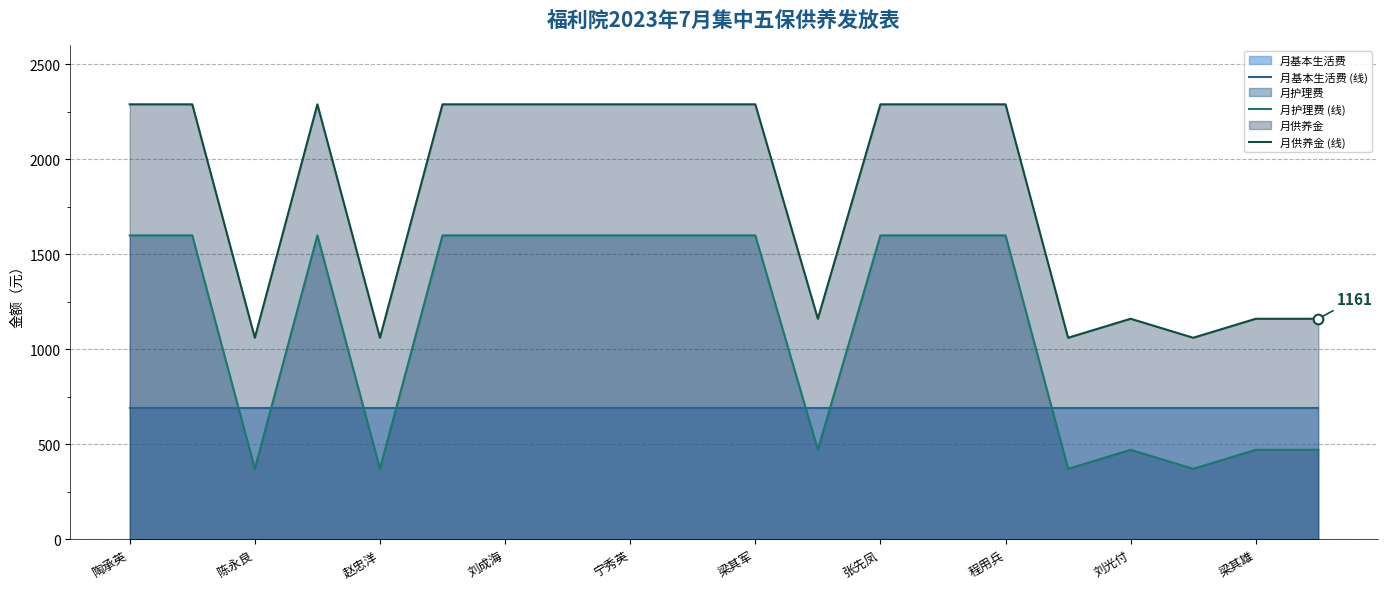

Is it true that 月护理费 (线) equals 895 at 梁其军?

False